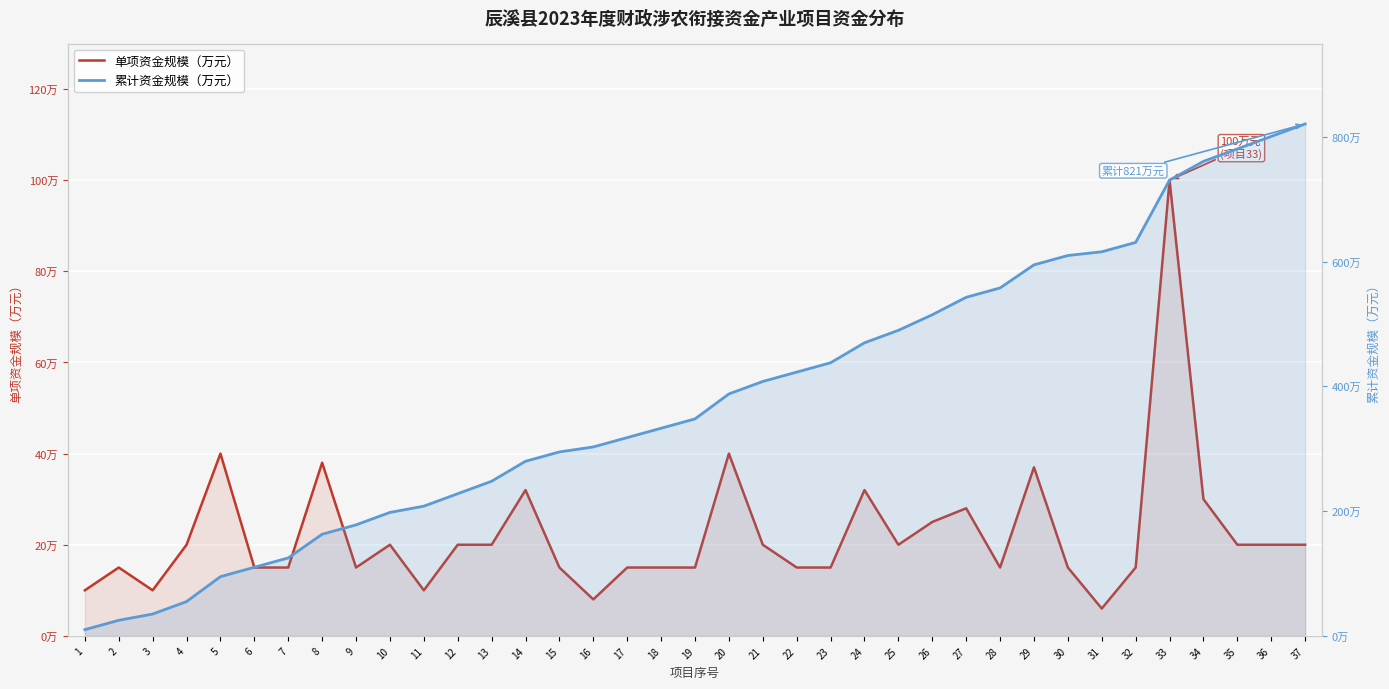

Reading left to right, extract all data points from this chart.

单项资金规模（万元）: 1=10	2=15	3=10	4=20	5=40	6=15	7=15	8=38	9=15	10=20	11=10	12=20	13=20	14=32	15=15	16=8	17=15	18=15	19=15	20=40	21=20	22=15	23=15	24=32	25=20	26=25	27=28	28=15	29=37	30=15	31=6	32=15	33=100	34=30	35=20	36=20	37=20
累计资金规模（万元）: 1=10	2=25	3=35	4=55	5=95	6=110	7=125	8=163	9=178	10=198	11=208	12=228	13=248	14=280	15=295	16=303	17=318	18=333	19=348	20=388	21=408	22=423	23=438	24=470	25=490	26=515	27=543	28=558	29=595	30=610	31=616	32=631	33=731	34=761	35=781	36=801	37=821